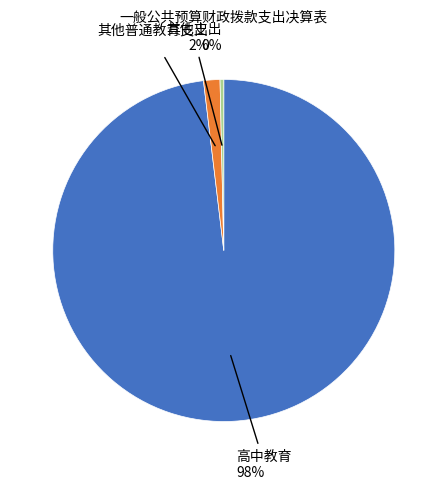

To the nearest percent, what is the difference between the largest and smallest slice percentages?

98%